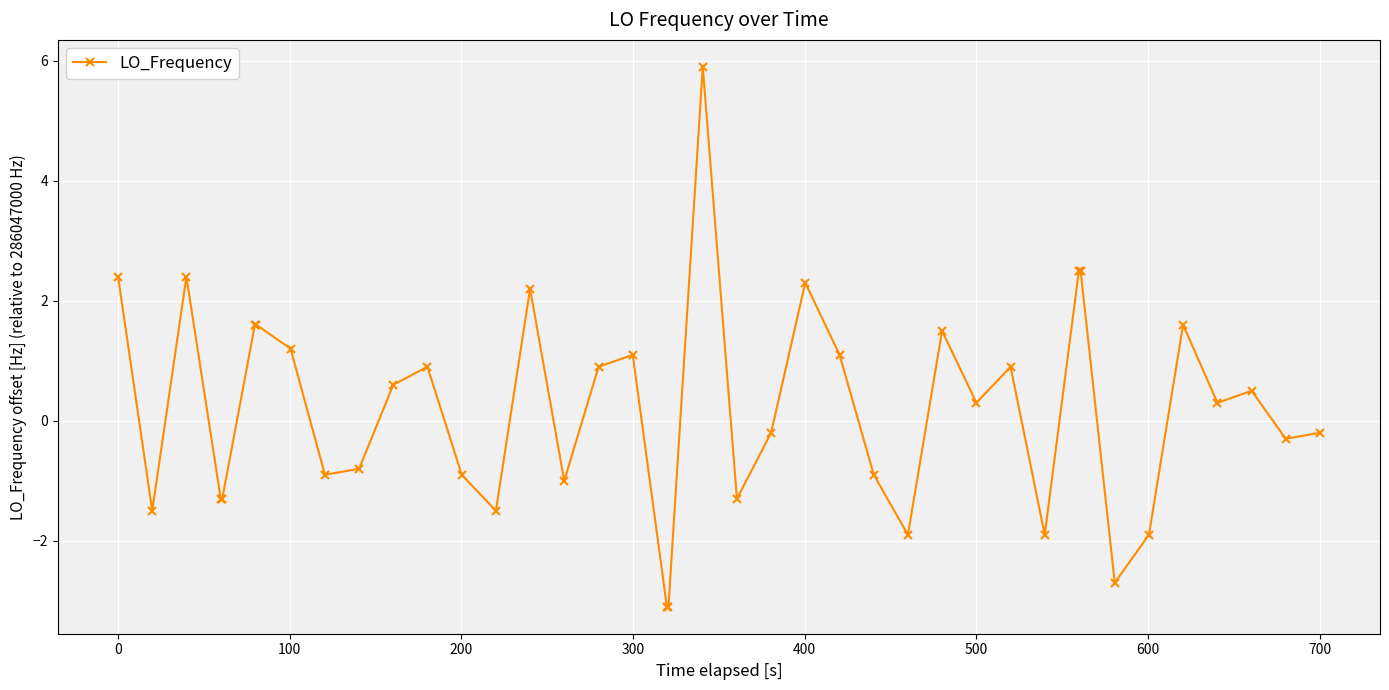

Does the chart display data point markers on the line(s)?

Yes